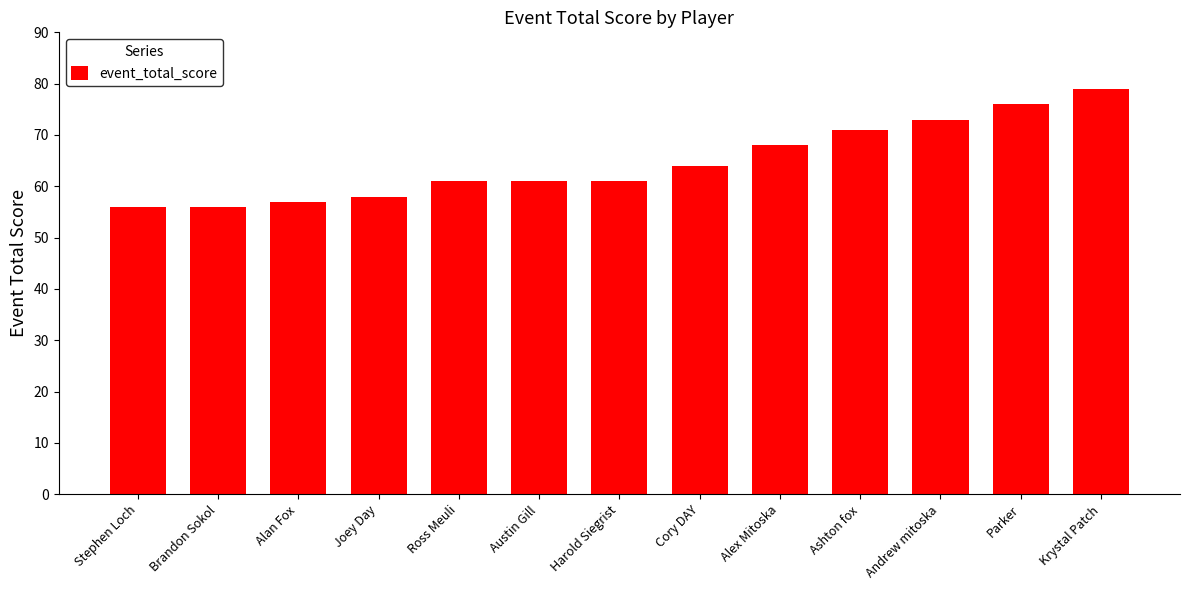

Does the chart contain any negative values?

No